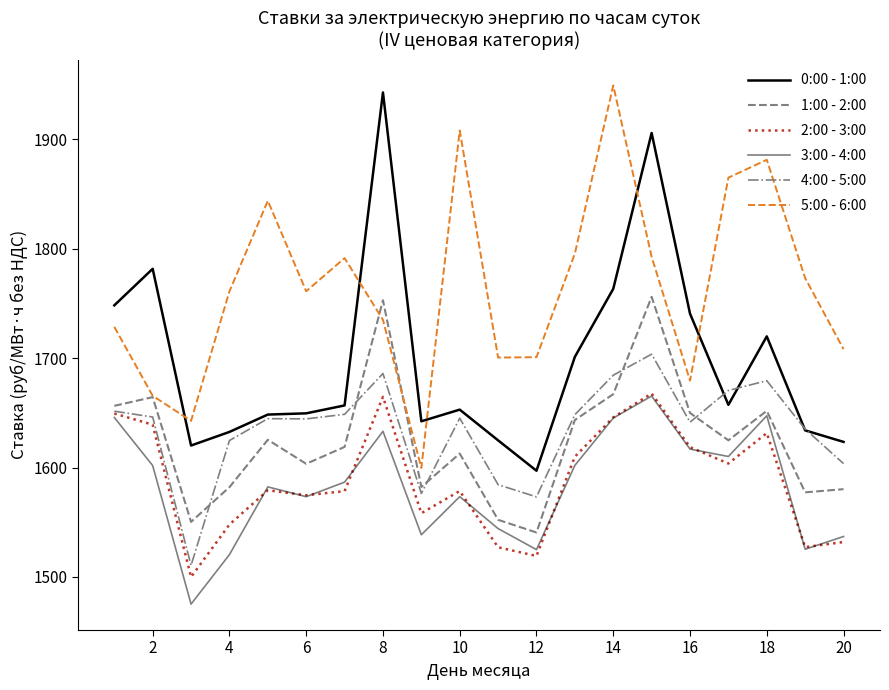

Reading left to right, transcribe all the data shown in this chart.

0:00 - 1:00: 1748.1	1781.5	1620.1	1632.5	1648.4	1649.5	1656.7	1942.6	1642.2	1652.9	1624.8	1597.1	1701.1	1763.2	1905.6	1740.5	1657.3	1719.8	1633.9	1623.4
1:00 - 2:00: 1656.3	1664.3	1550.3	1582.0	1625.3	1603.4	1618.8	1752.8	1582.2	1612.7	1552.2	1540.6	1643.4	1667.0	1755.9	1649.8	1624.8	1651.8	1577.3	1580.2
2:00 - 3:00: 1649.3	1639.1	1500.0	1547.9	1579.2	1574.7	1578.4	1664.6	1558.3	1578.5	1527.1	1519.2	1609.9	1645.8	1667.6	1618.6	1603.6	1631.5	1527.3	1531.9
3:00 - 4:00: 1645.7	1601.8	1475.2	1520.4	1582.3	1573.4	1586.7	1633.1	1538.6	1573.4	1544.2	1525.0	1602.0	1645.2	1665.3	1616.8	1610.1	1647.3	1525.3	1537.0
4:00 - 5:00: 1651.5	1646.1	1510.5	1624.7	1644.6	1644.4	1648.6	1685.8	1576.3	1645.1	1584.3	1573.2	1648.3	1684.3	1703.6	1641.4	1670.4	1679.3	1635.1	1603.6
5:00 - 6:00: 1728.5	1665.5	1642.6	1760.9	1843.7	1761.0	1791.3	1734.9	1599.6	1907.9	1700.5	1700.8	1795.5	1949.0	1792.5	1679.4	1864.8	1881.1	1773.0	1708.1